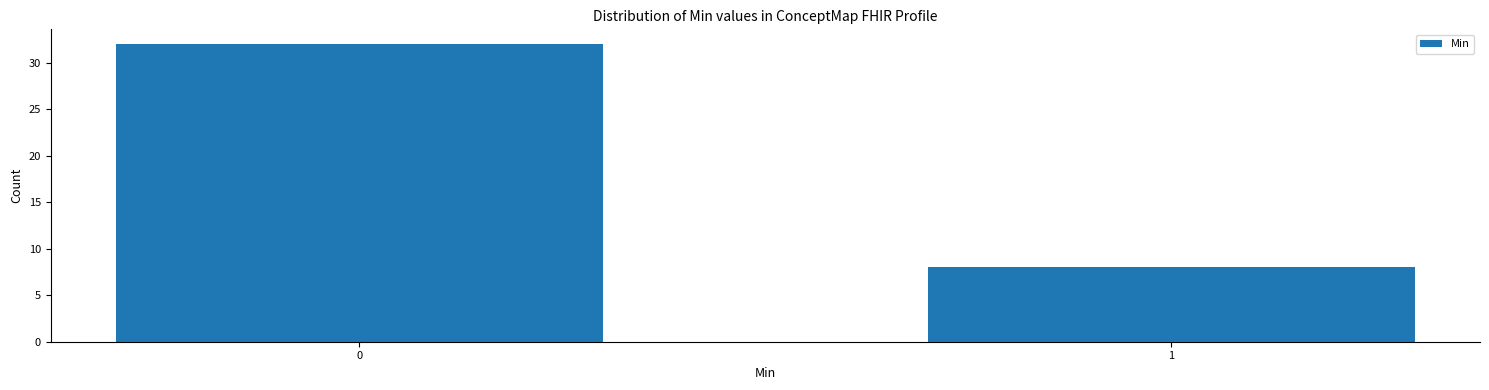

Reading left to right, list all the values displayed in this chart.

32	8